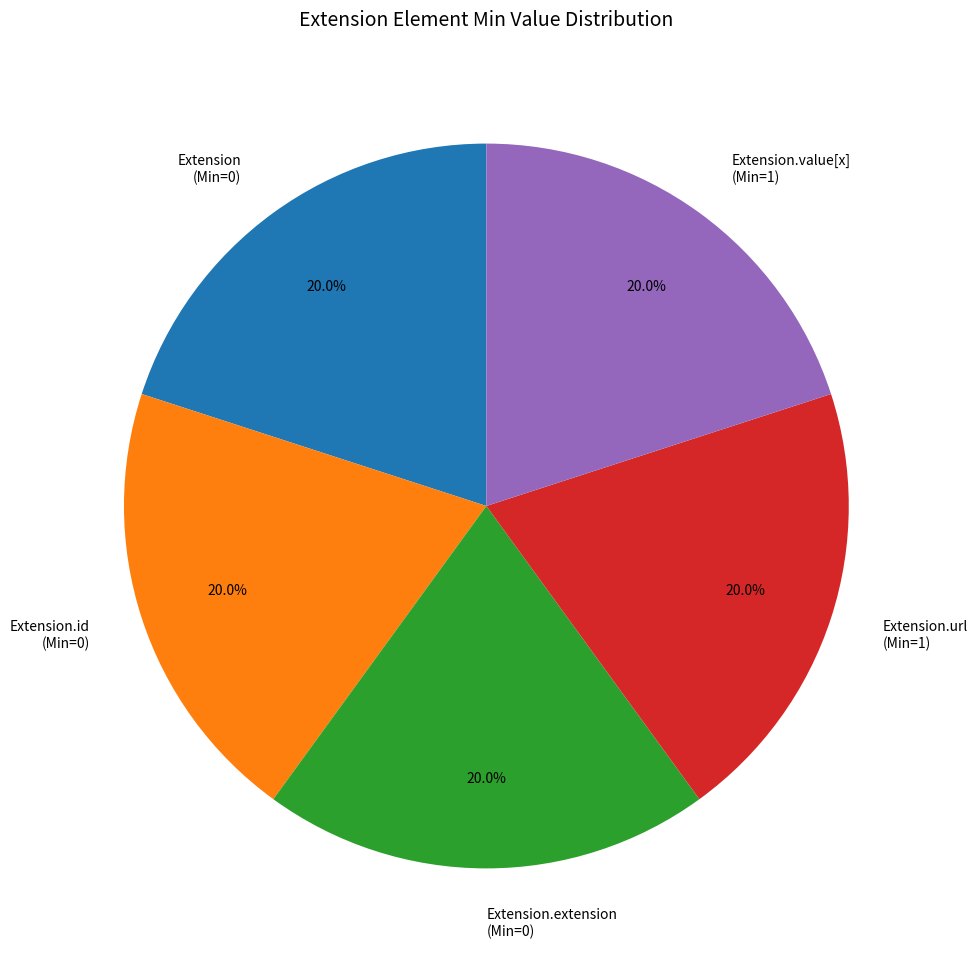

How many slices are in this pie chart?

5